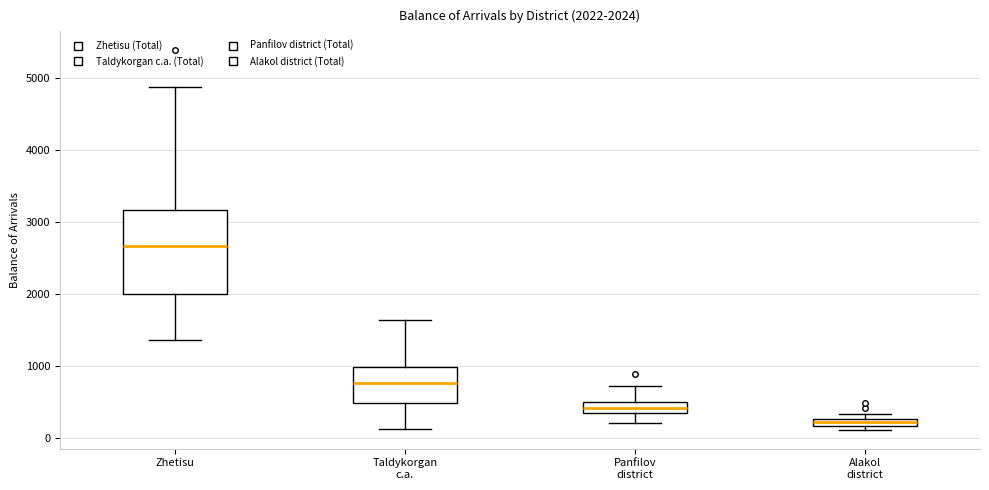

Which box is the tallest, from its lower edge to its upper edge?

Zhetisu